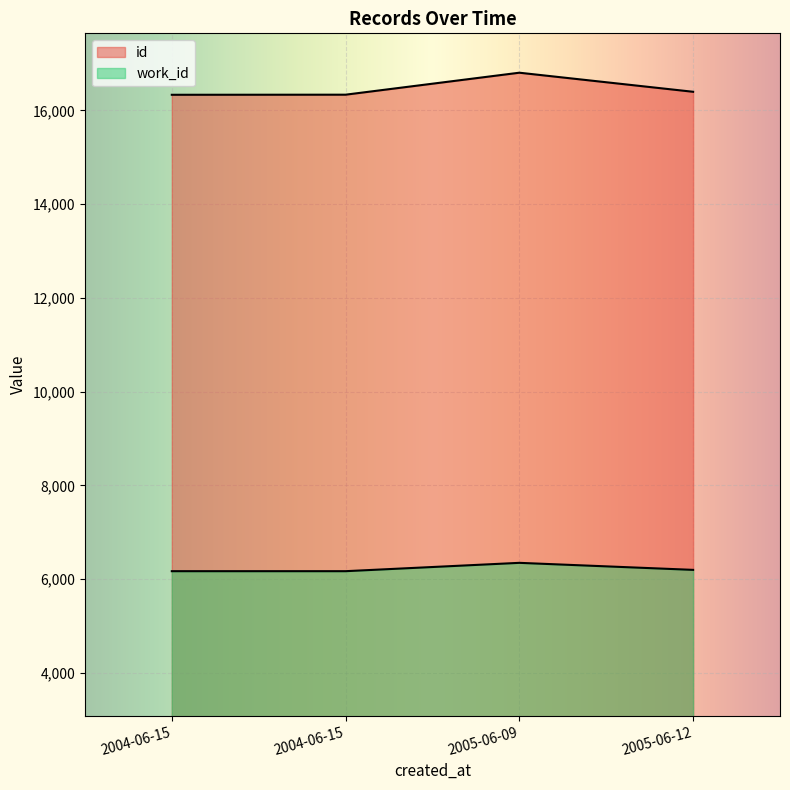

What are all the series names shown in the legend?

id, work_id